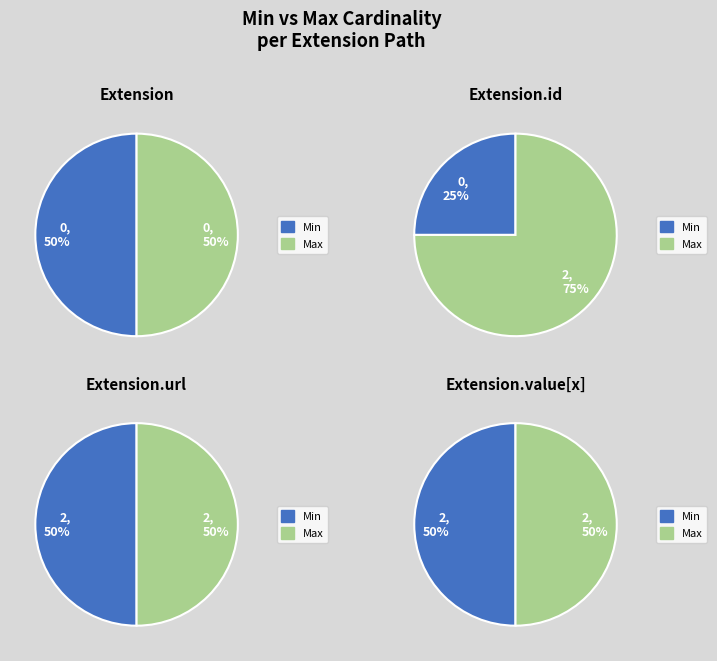

Does Extension account for over 50% of the chart?

No